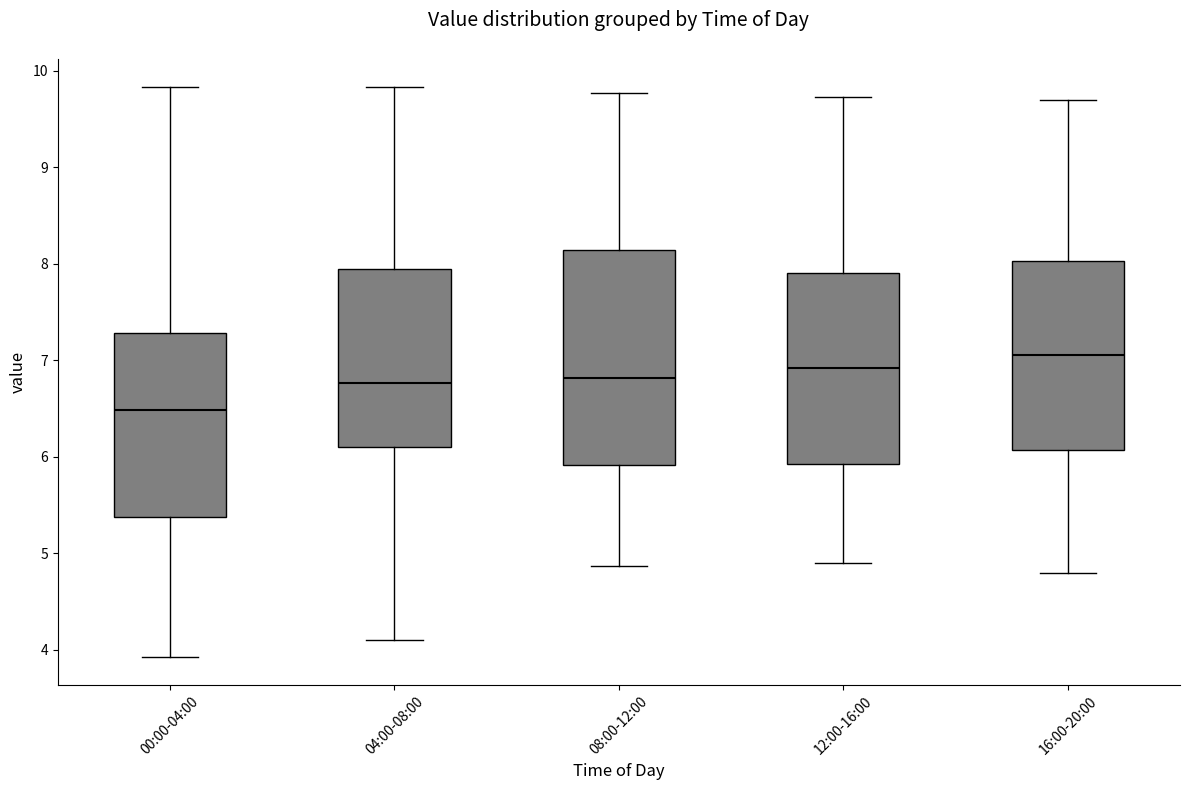

Which box's median line is the highest?

16:00-20:00